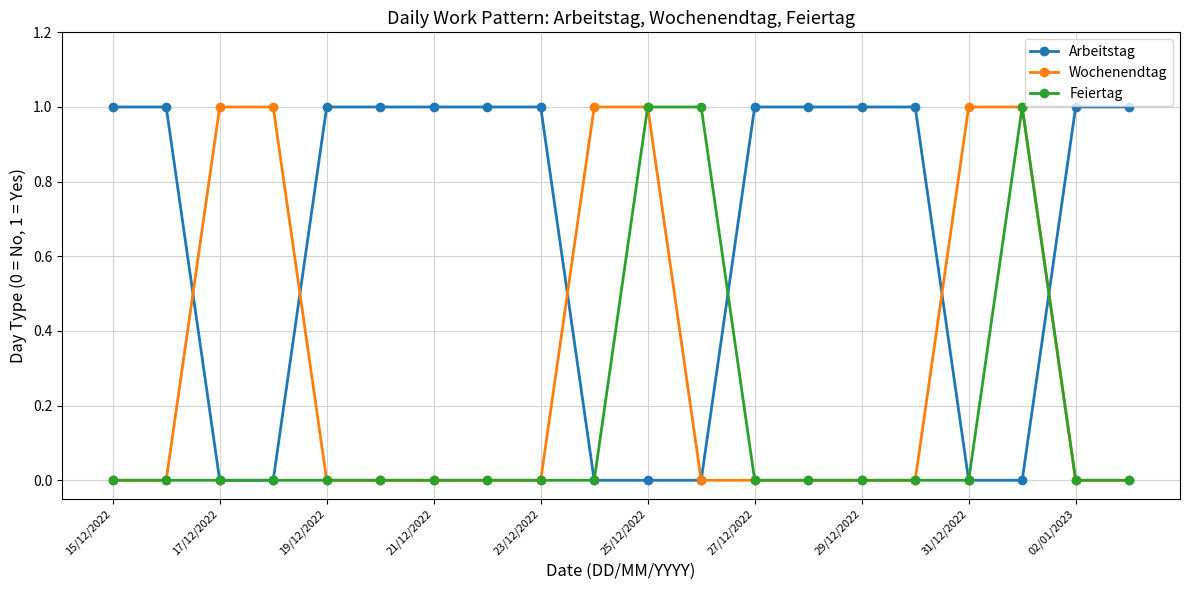

Which series has the largest total across all categories?

Arbeitstag